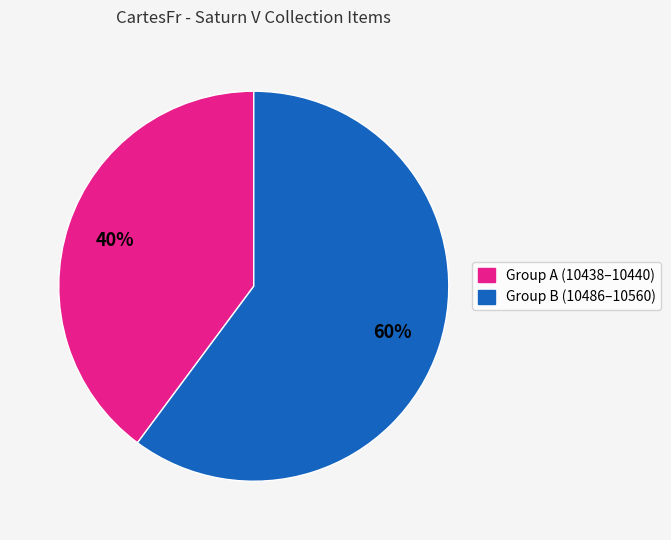

To the nearest percent, what is the difference between the largest and smallest slice percentages?

20%